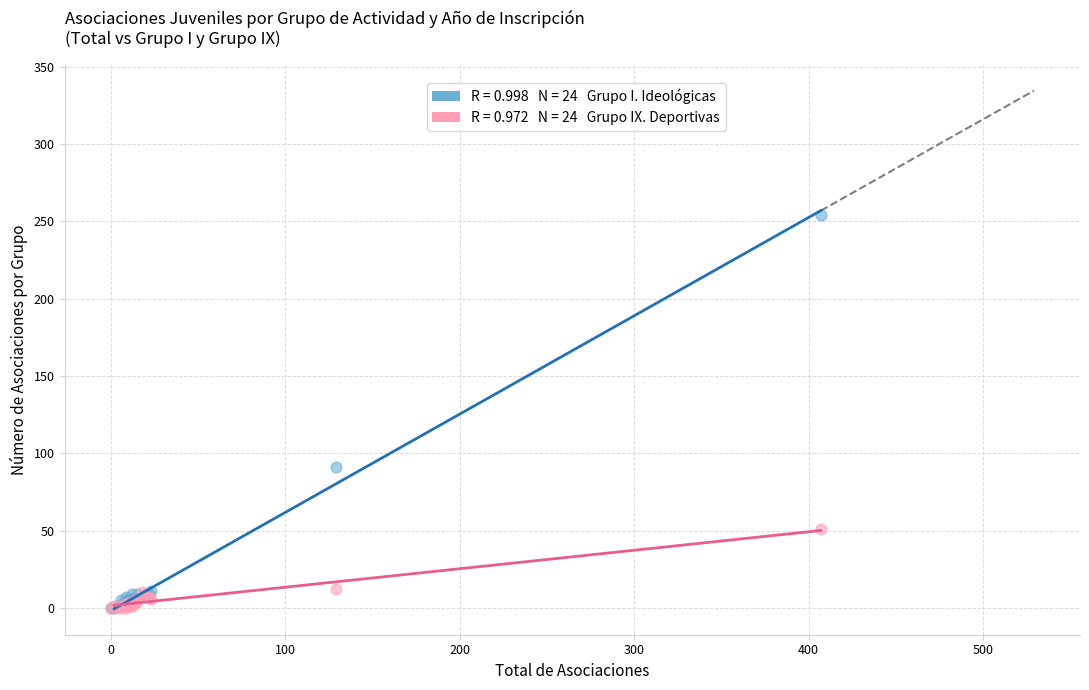

Across all series, what Y value is closest to 127?

91